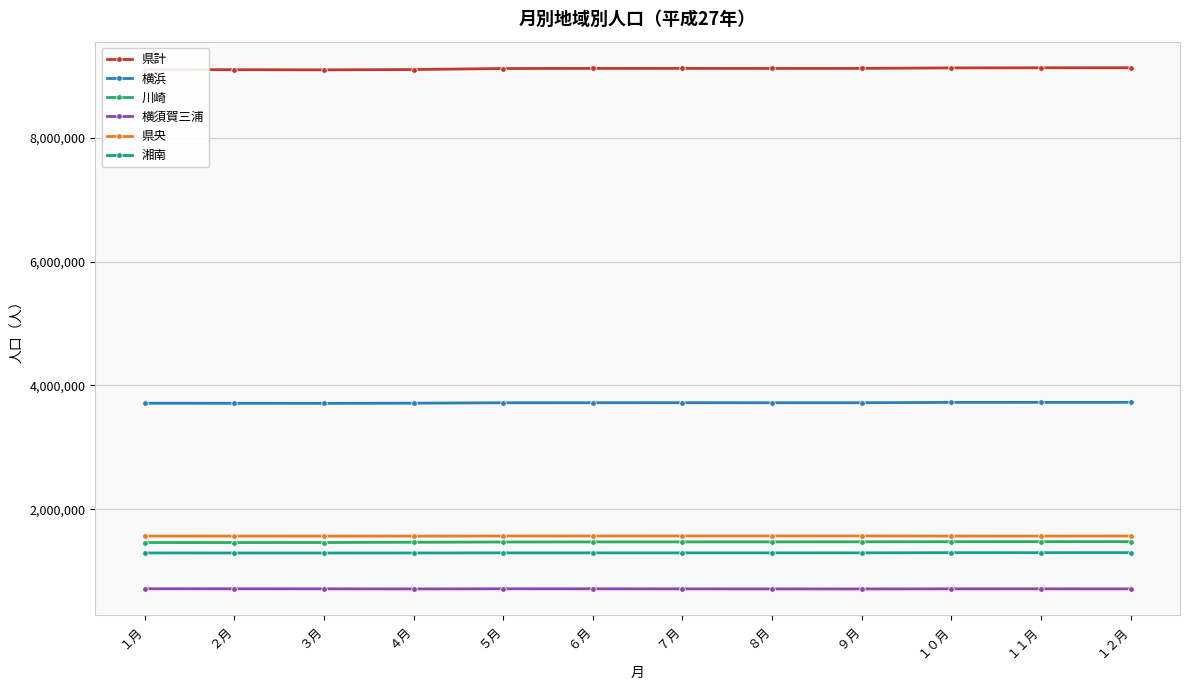

What is the smallest value displayed?

712422